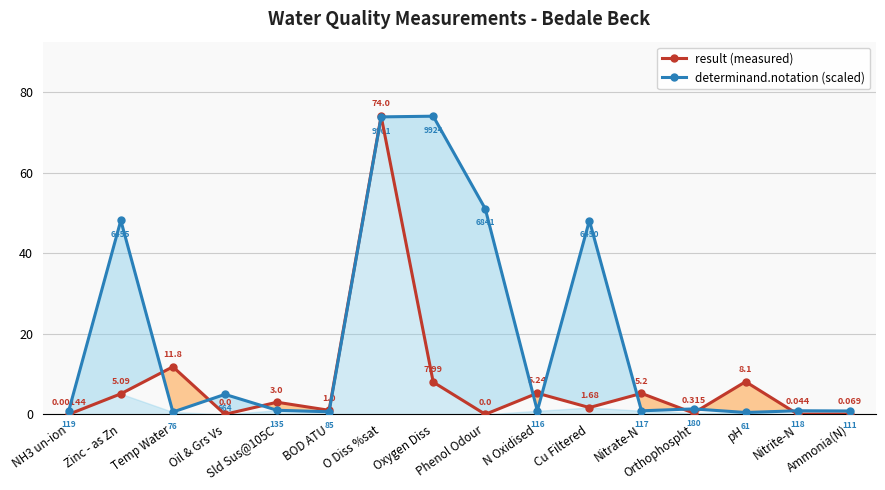

Where is determinand.notation (scaled) nearest to the value 37?

Cu Filtered